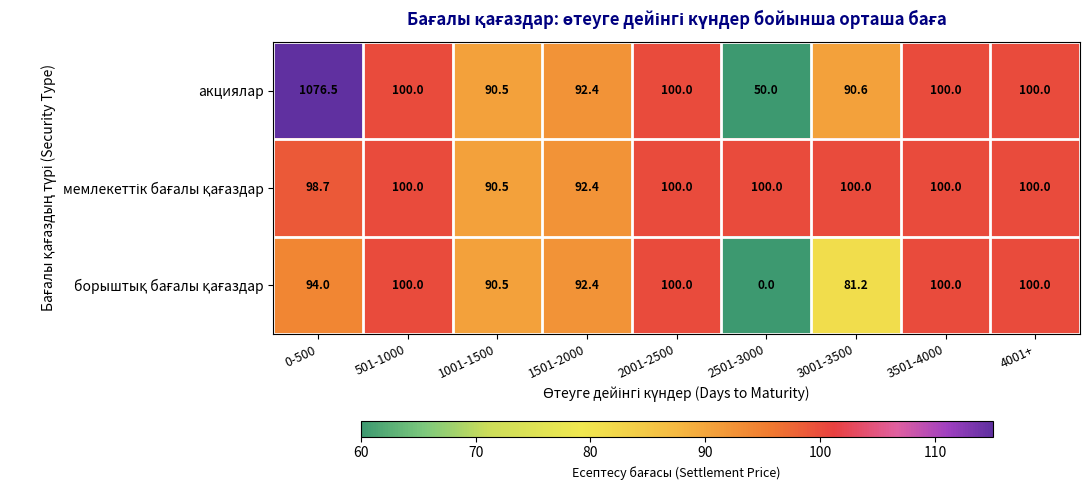

What is the sum of all акциялар values?

1800.0